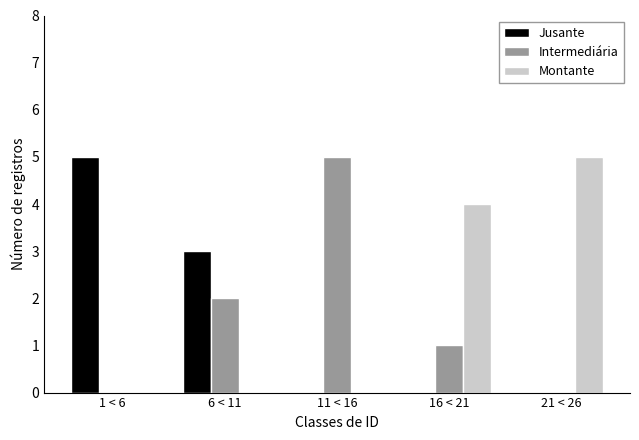

Reading left to right, extract all data points from this chart.

Jusante: 1 < 6=5	6 < 11=3	11 < 16=0	16 < 21=0	21 < 26=0
Intermediária: 1 < 6=0	6 < 11=2	11 < 16=5	16 < 21=1	21 < 26=0
Montante: 1 < 6=0	6 < 11=0	11 < 16=0	16 < 21=4	21 < 26=5